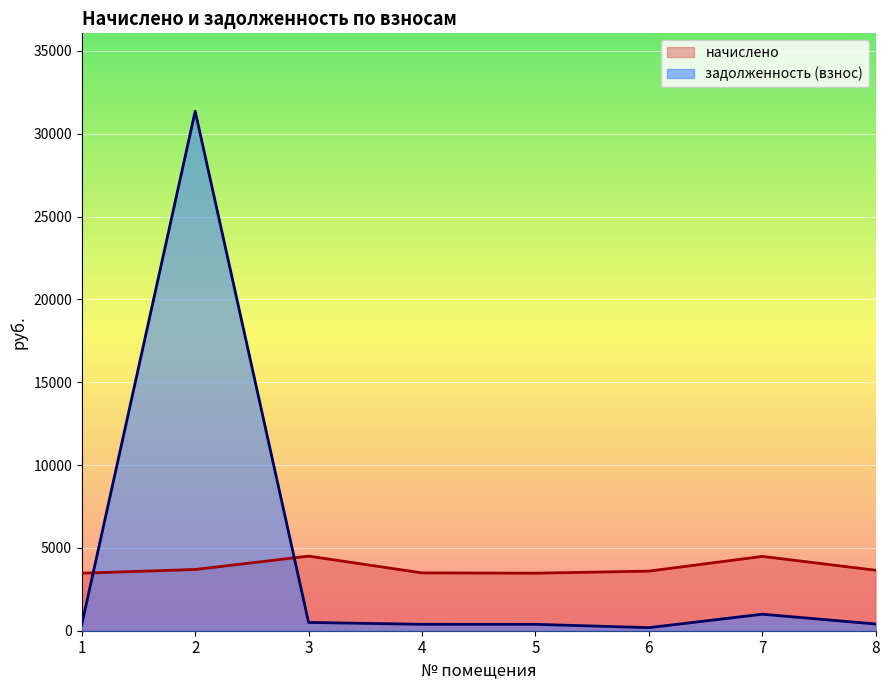

What is the minimum value for задолженность (взнос)?

185.8